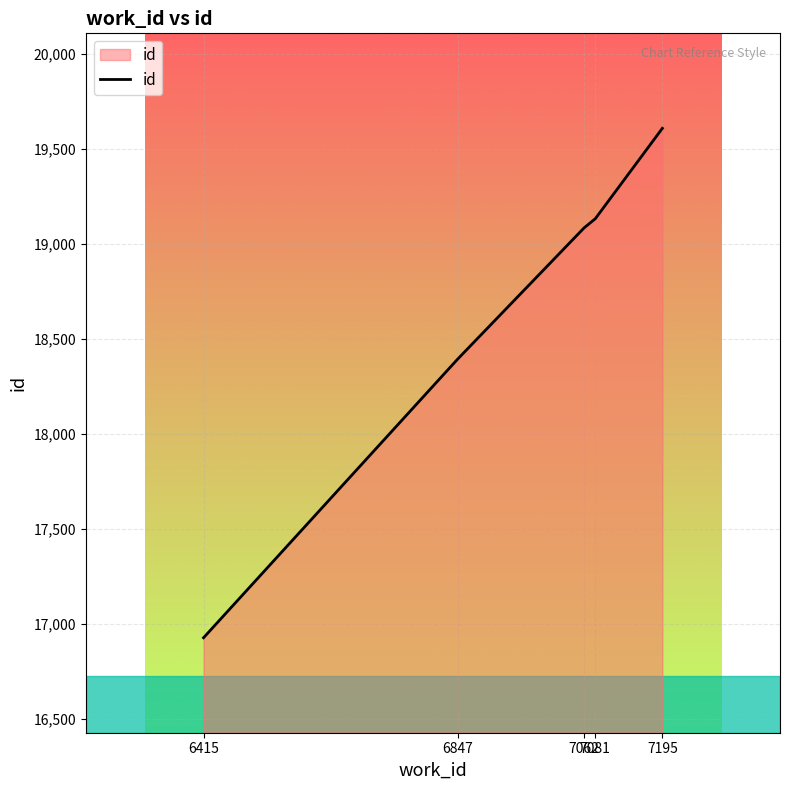

Between 7195 and 7081, which is larger?

7195